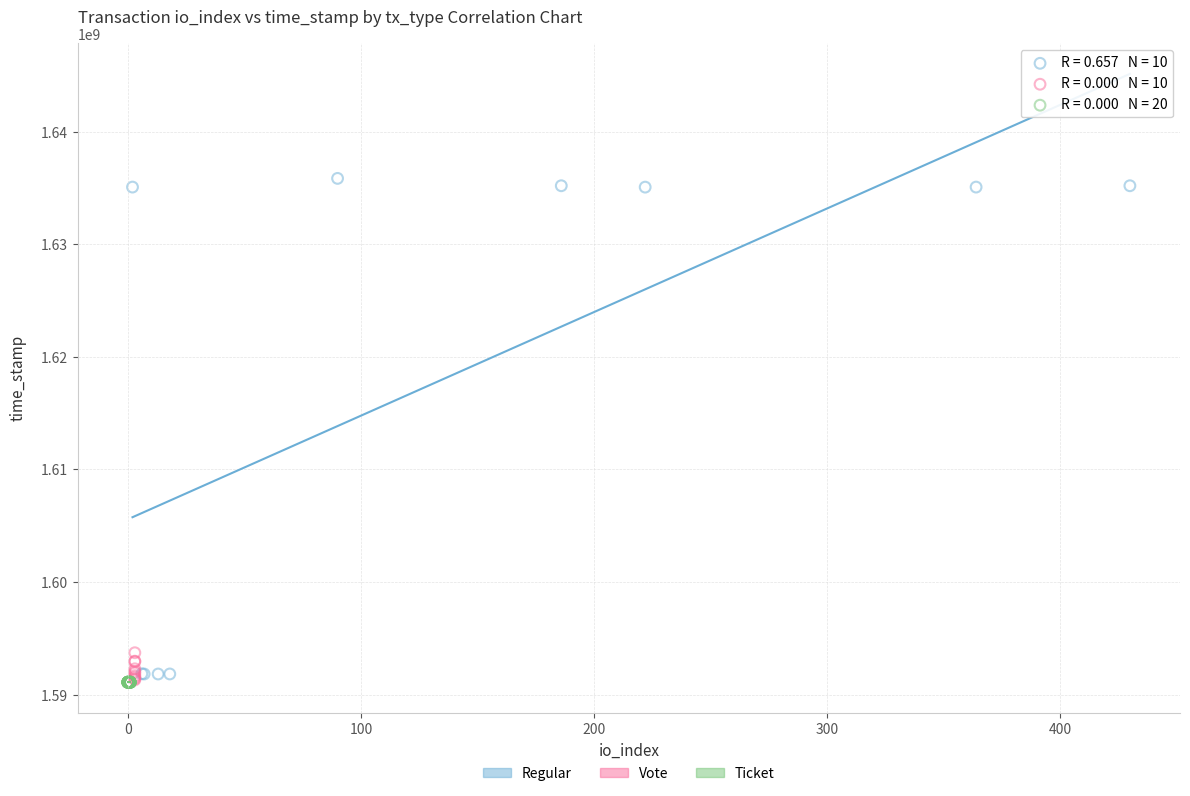

Which series reaches the maximum Y coordinate?

Regular